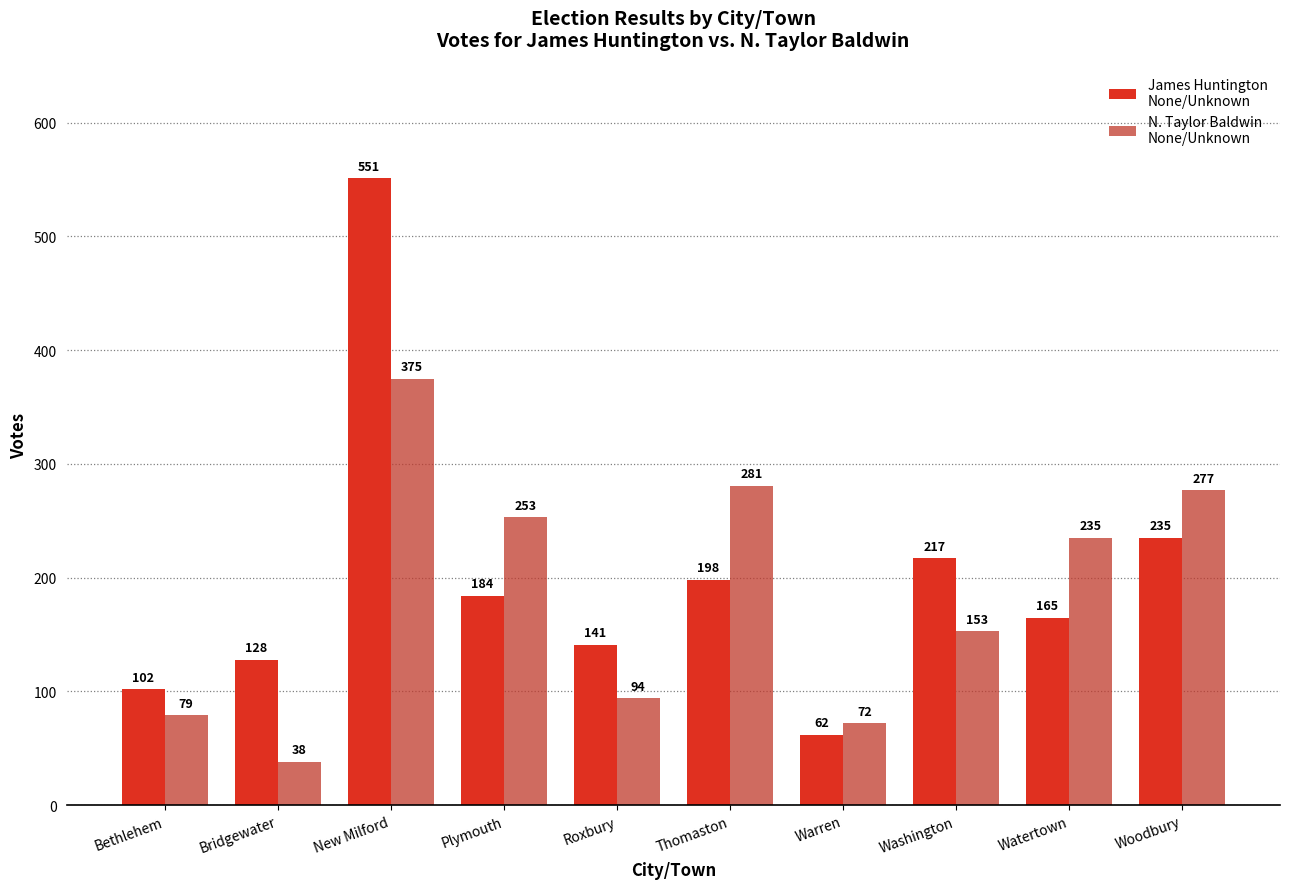

What is the label of the 10th bar from the left?

Woodbury